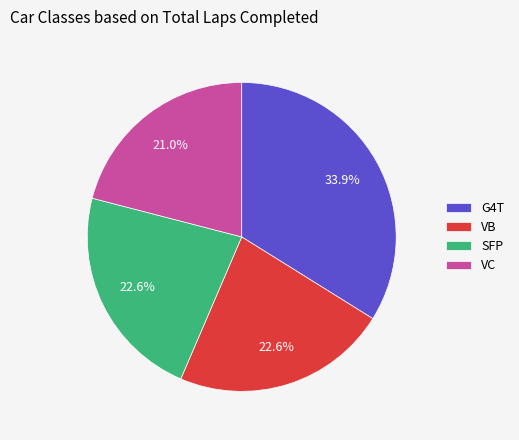

Is there a majority slice in this chart?

No